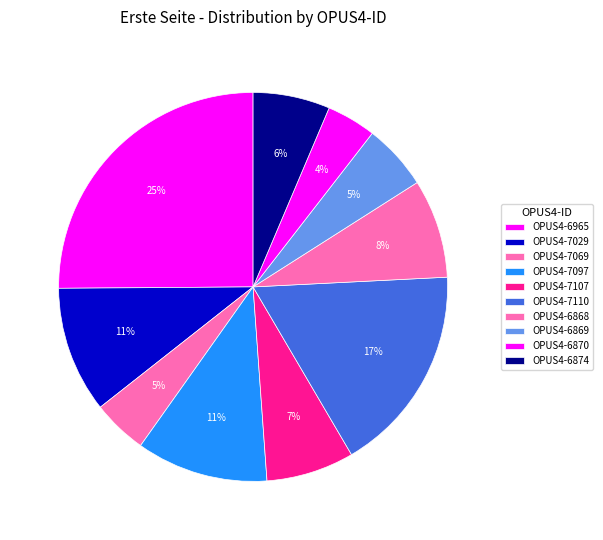

What is the change in value from OPUS4-7110 to OPUS4-6868?

-40